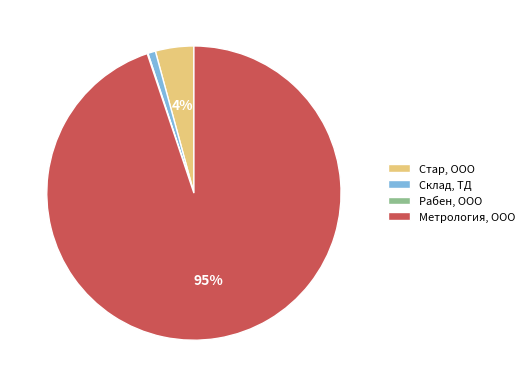

What is the largest slice in the pie chart?

Метрология, ООО